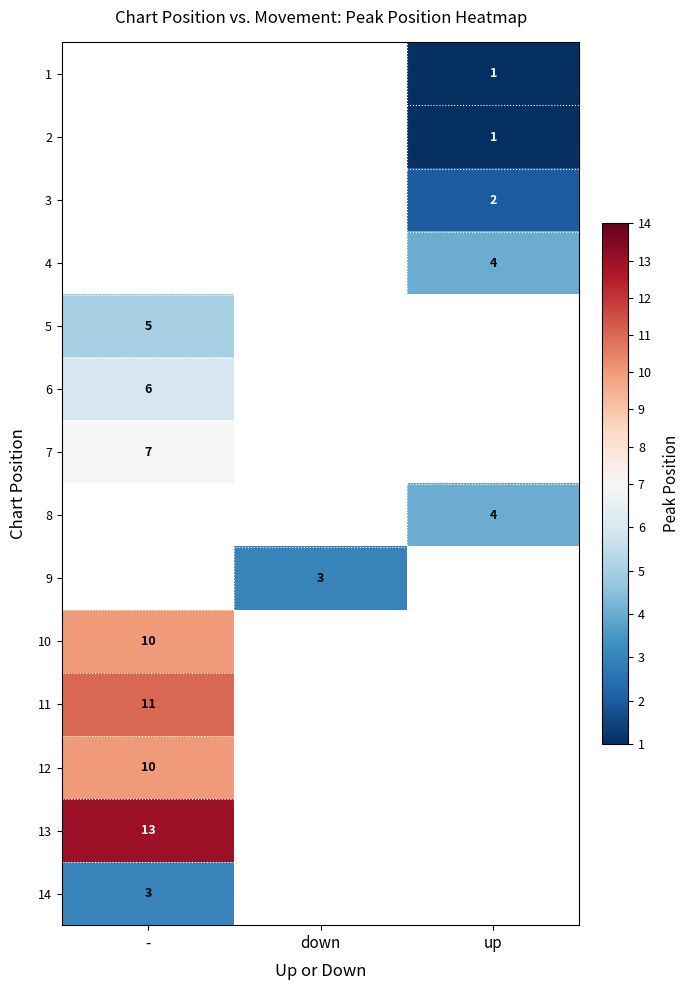

Is the value of 9 at down greater than the value of 5 at -?

No